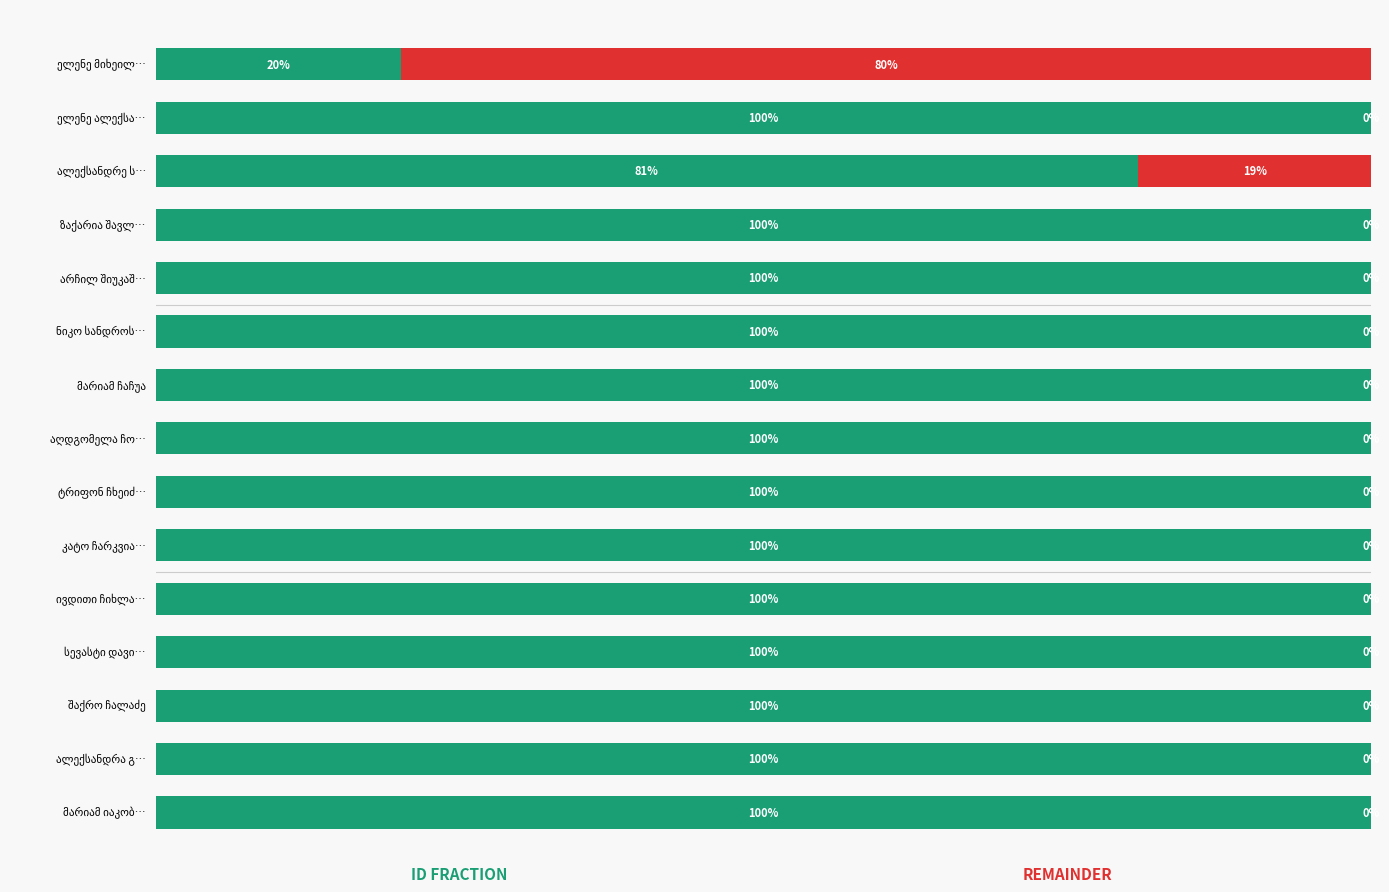

What is the value of the ID (normalized) bar at the 12th from the left?

1.0